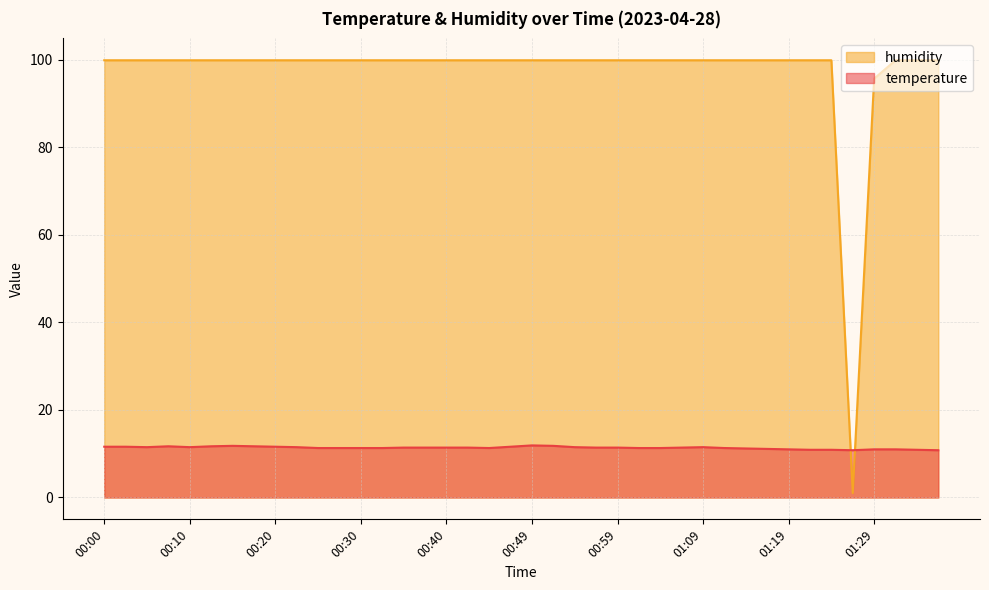

How many interior local peaks does the temperature series have?

4